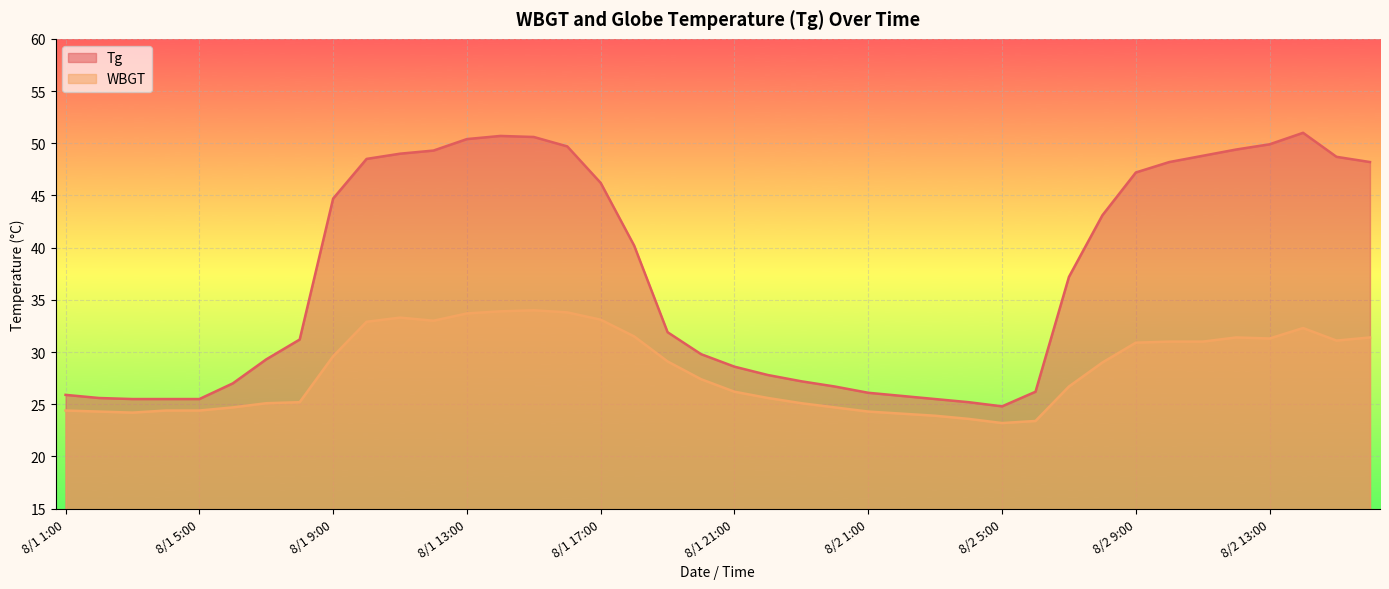

How many values in the WBGT series exceed 29?

19